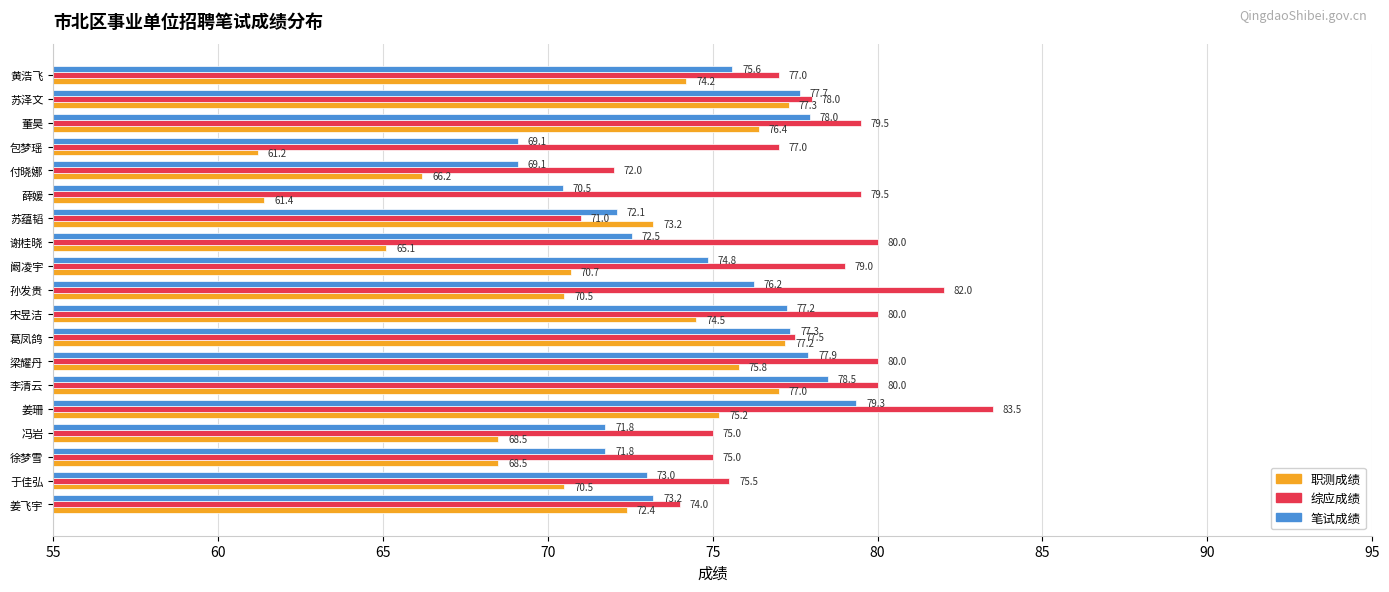

What is the sum of the 综应成绩 values at 冯岩 and 谢桂晓?

155.0